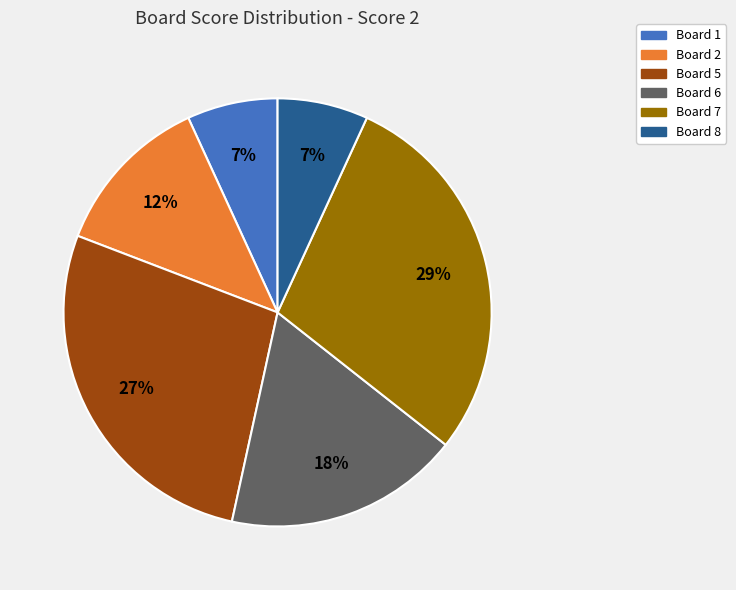

Do Board 2 and Board 7 together represent more than half of the pie?

No